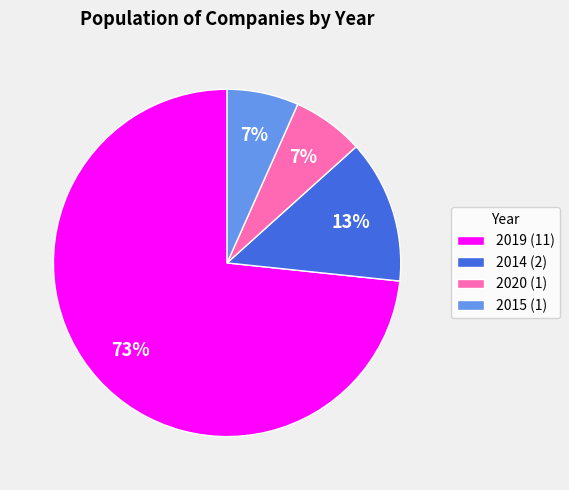

Combined, do 2015 (1) and 2020 (1) account for over 50%?

No